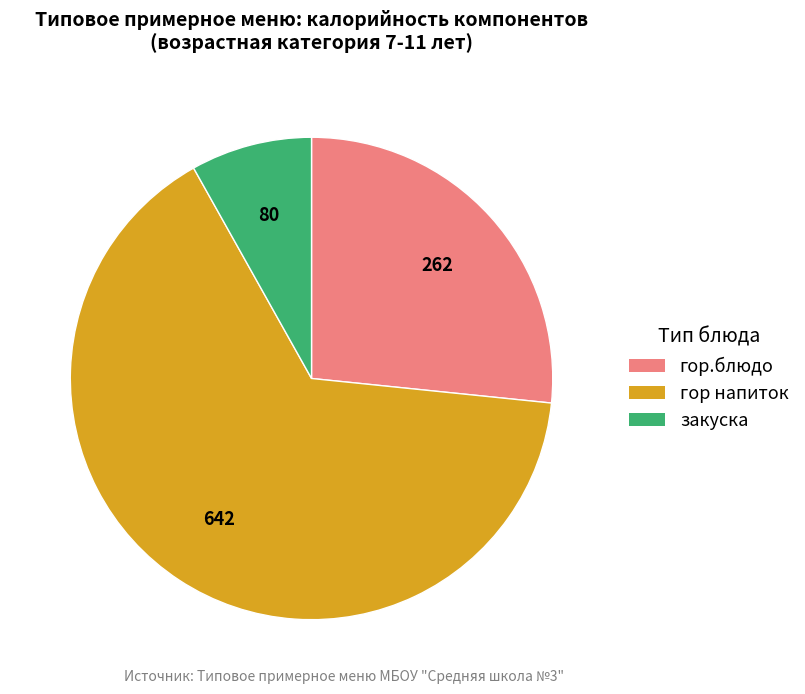

Is it true that гор напиток is 70% of the pie?

False